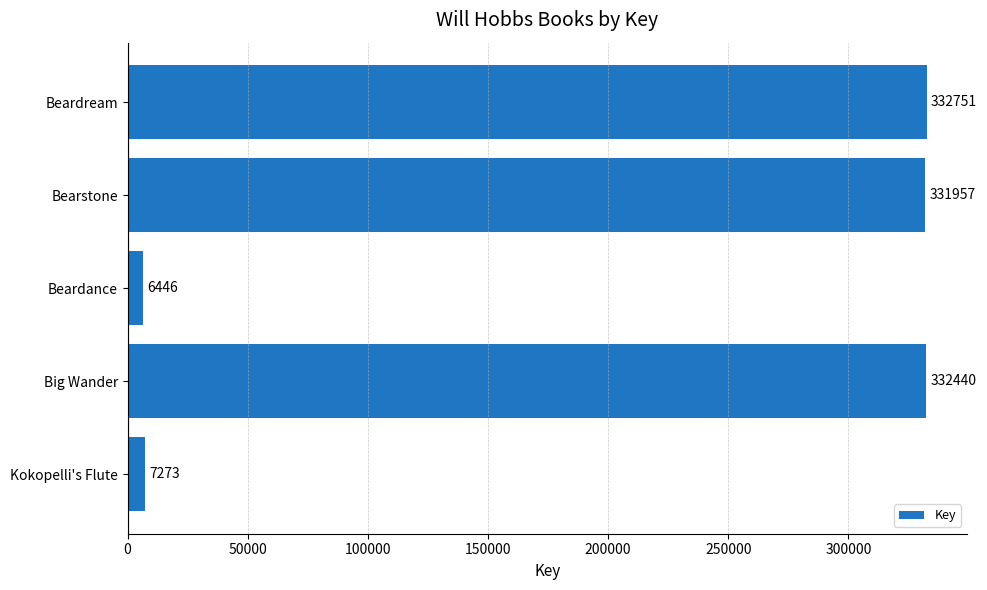

What is the greatest value displayed?

332751